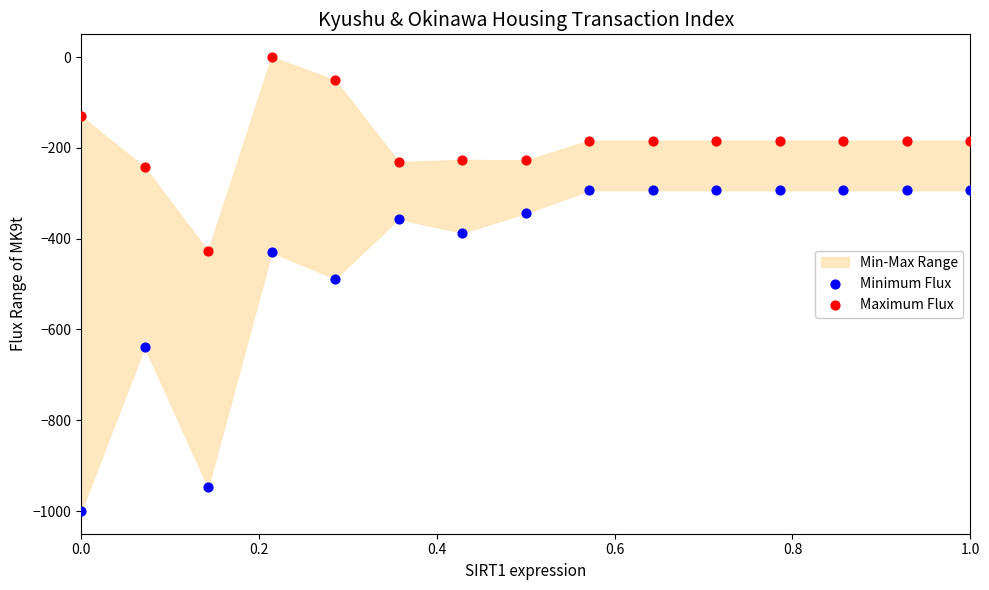

Across all series, what Y value is closest to -500?

-488.0